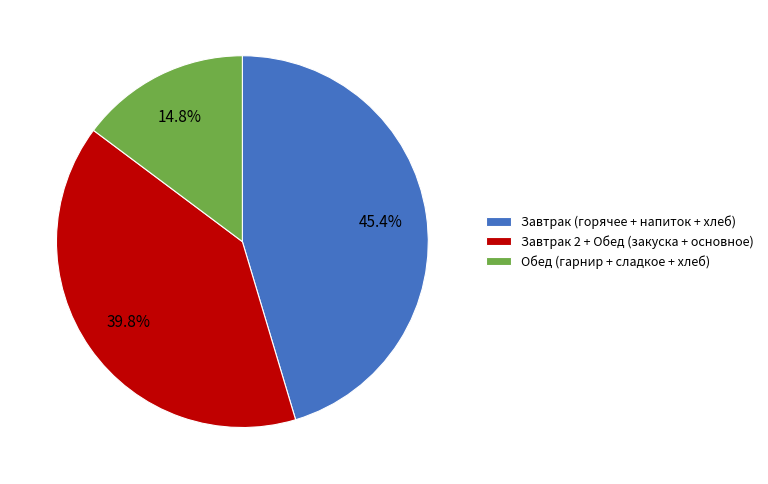

Rank the categories by value from highest to lowest.

Завтрак (горячее + напиток + хлеб), Завтрак 2 + Обед (закуска + основное), Обед (гарнир + сладкое + хлеб)